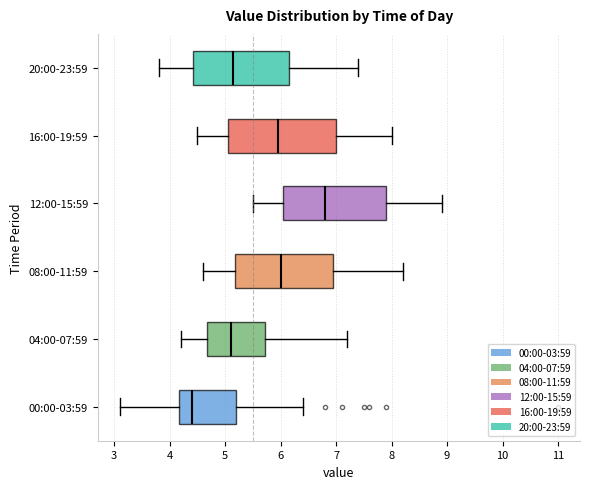

Where is the right edge of the box for 20:00-23:59 on the x-axis? The values are not printed on the chart, so give them approximately, as read against the axis.

6.2